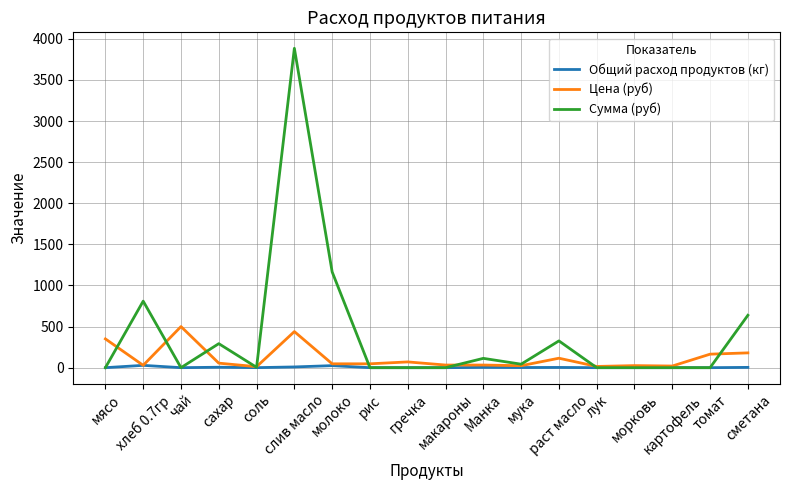

Where is Сумма (руб) nearest to the value 1942?

молоко